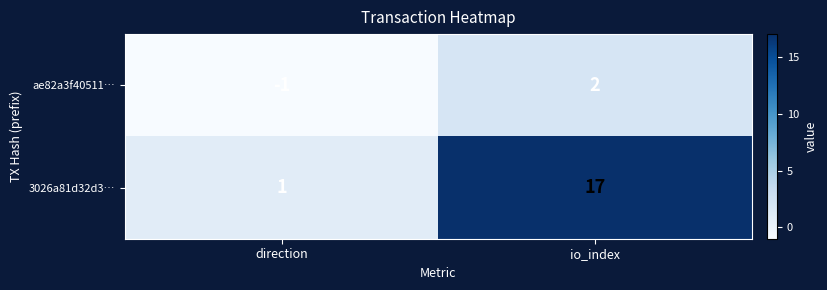

What is the difference between the ae82a3f40511… values at direction and io_index?

3